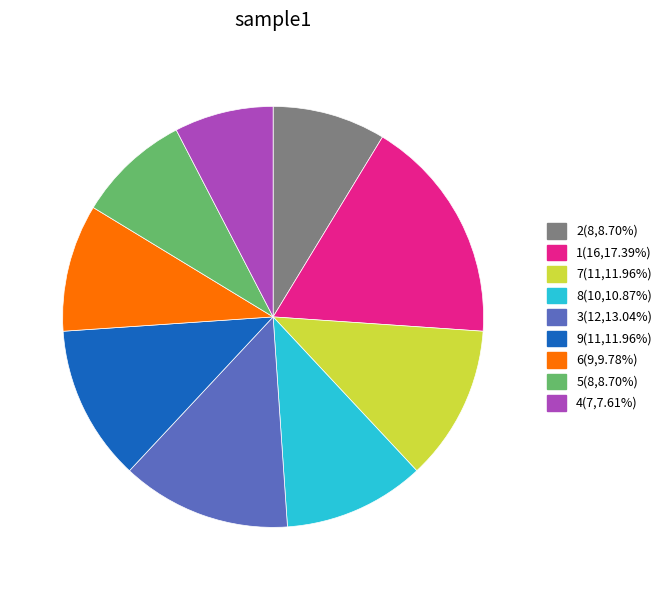

Does any single category account for the majority?

No